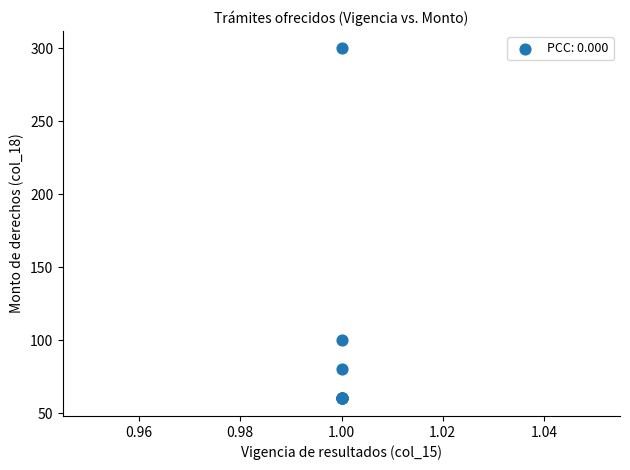

What Y value in the scatter plot is closest to 180?

100